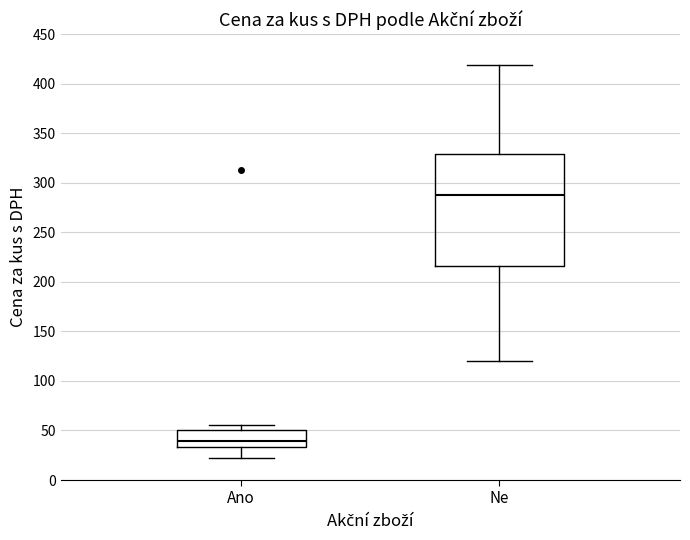

Which box has the lowest median line?

Ano